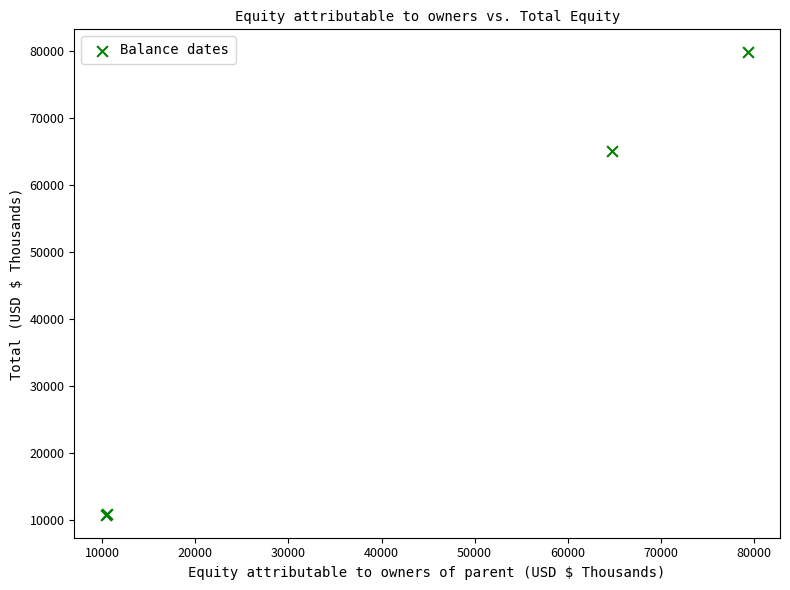

What Y value in the scatter plot is closest to 45305?

65106